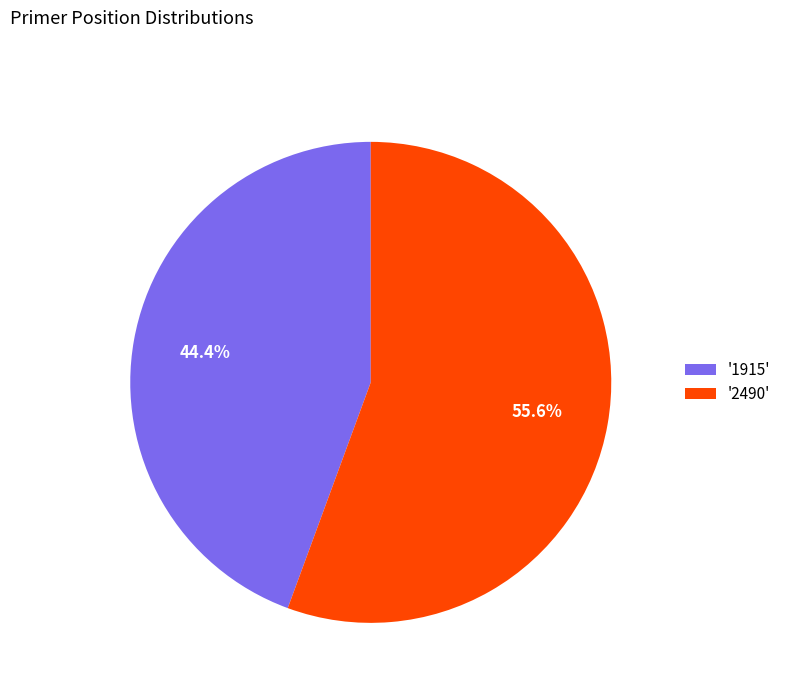

How many segments does this pie chart have?

2